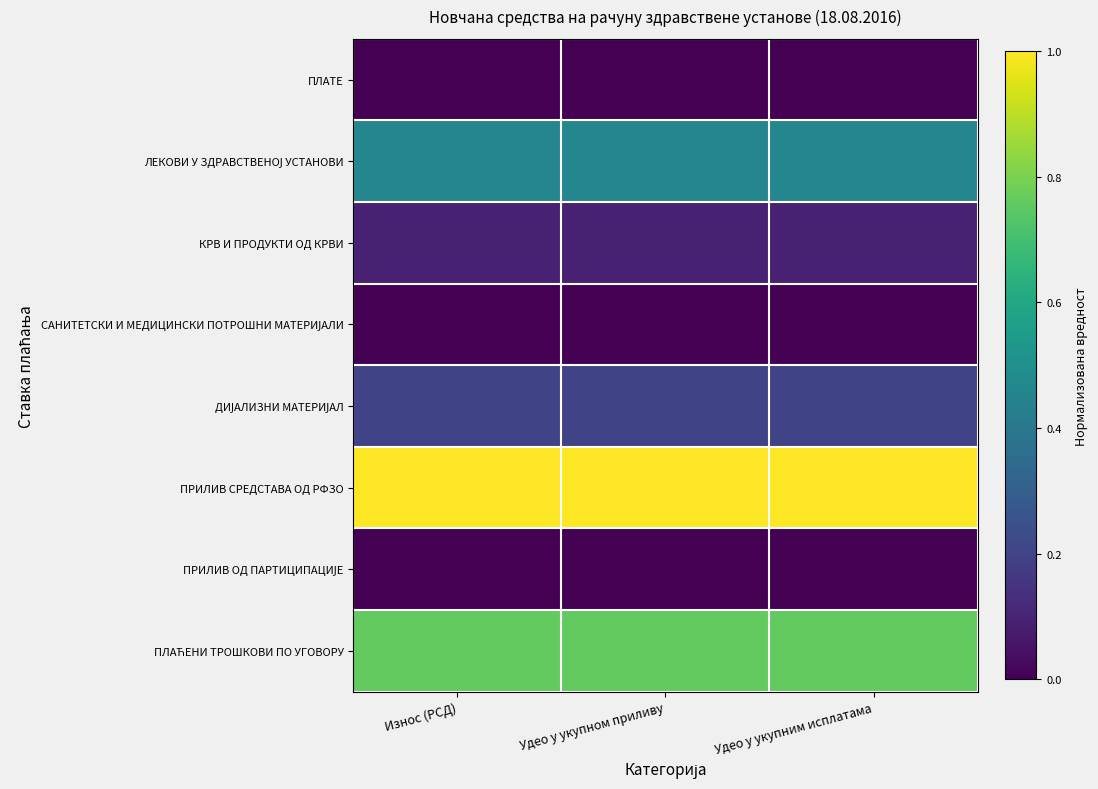

Which label corresponds to the smallest value in the chart?

Износ (РСД)